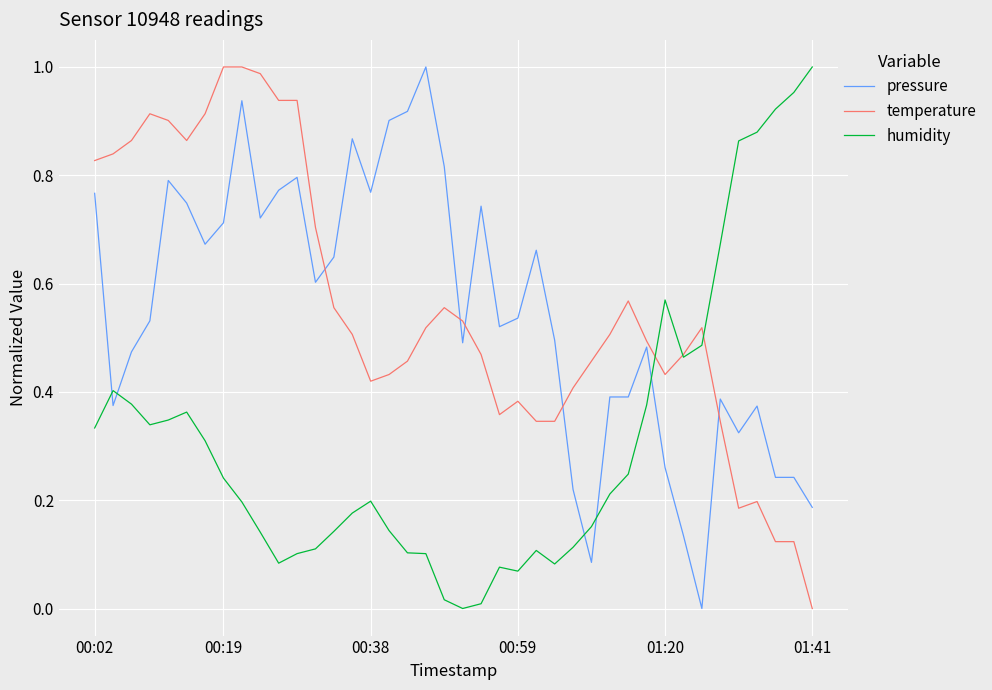

Rank the series by their maximum value, from highest to lowest.

pressure, temperature, humidity